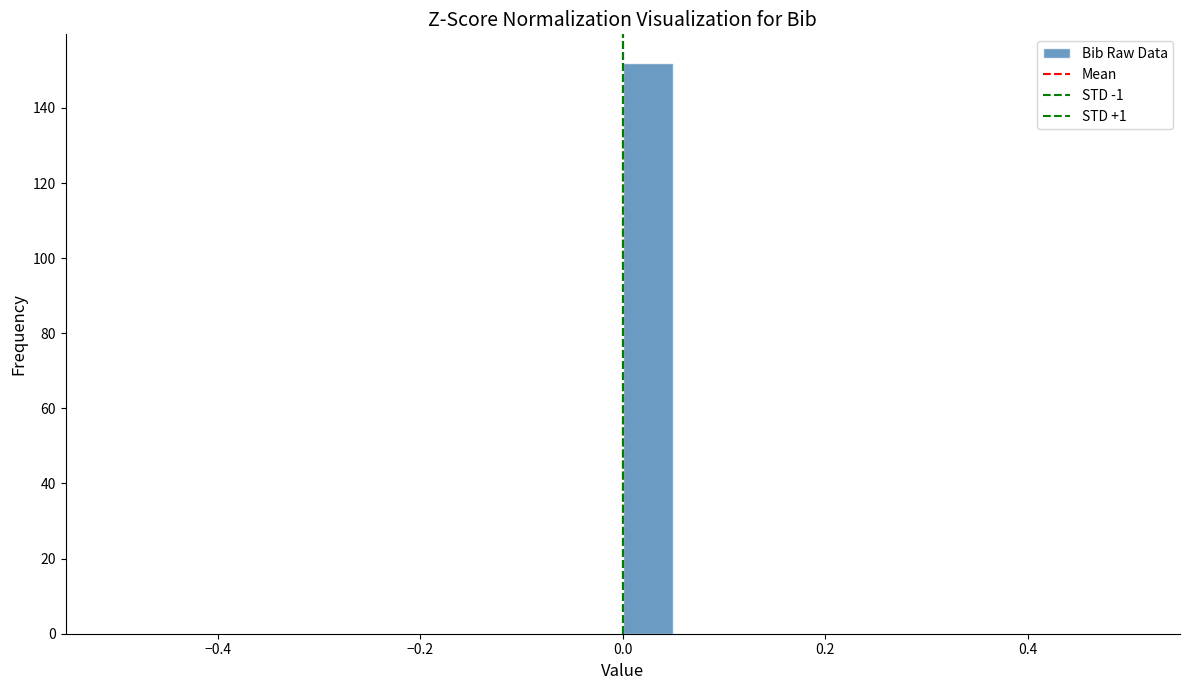

Read against the x-axis, roughly where is the centre of the tallest bar?

0.02